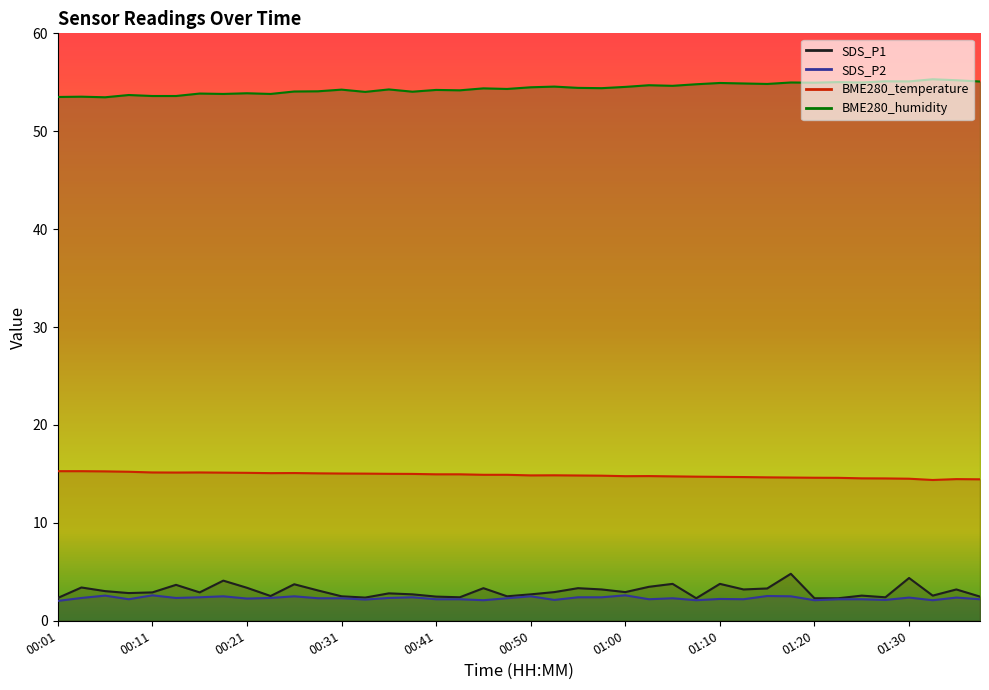

What are all the series names shown in the legend?

SDS_P1, SDS_P2, BME280_temperature, BME280_humidity